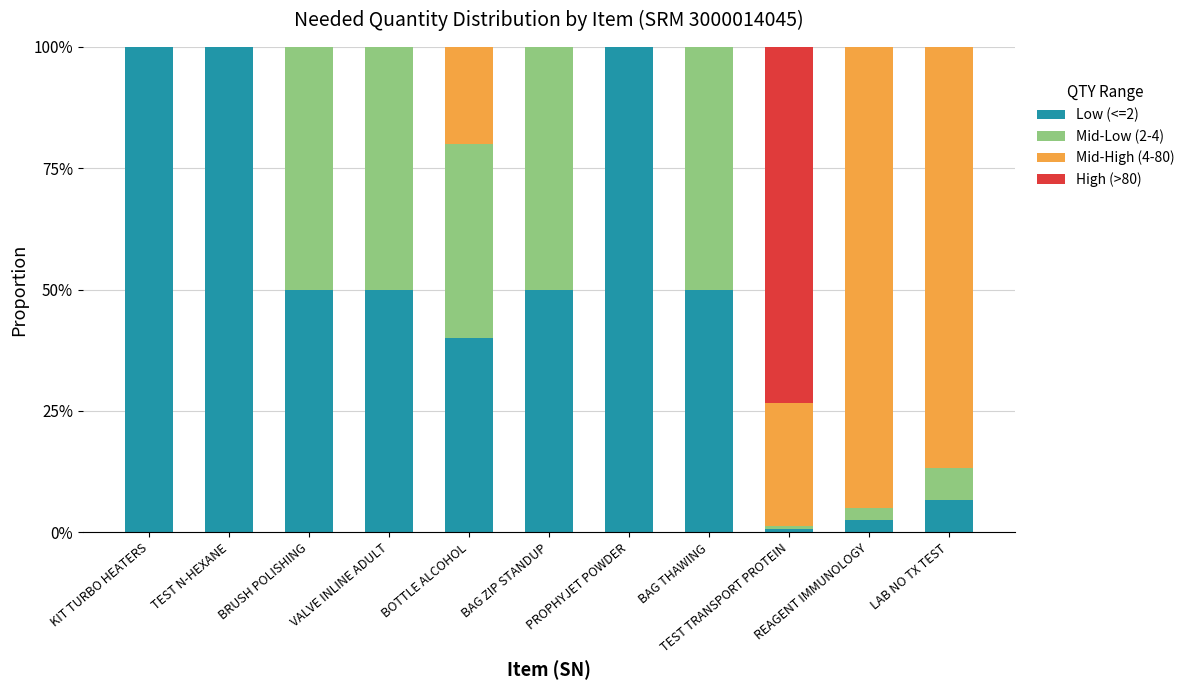

What is the sum of all Low (<=2) values?

549.8